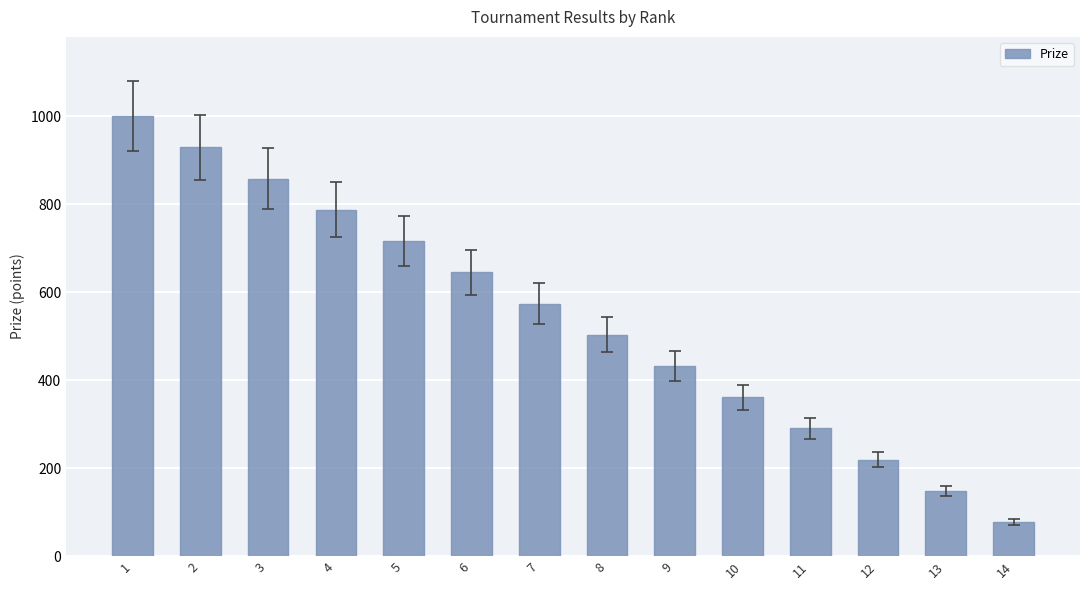

What is the approximate value at 12?

219